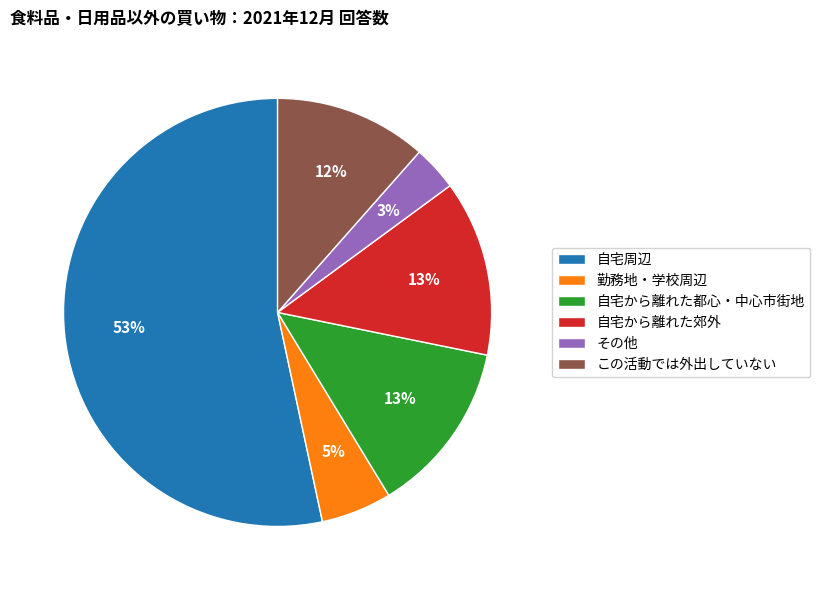

To the nearest percent, what portion does 勤務地・学校周辺 represent?

5%